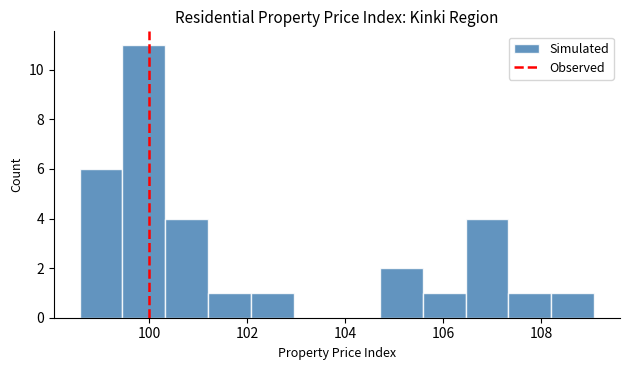

Reading left to right, list every bar in this chart as the range it spans on the x-axis followed by its height. Neither the bar edges nor the heights are printed on the chart, so give them approximately, as read against the axes.

98.6 to 99.4: 6
99.4 to 100.4: 11
100.4 to 101.2: 4
101.2 to 102.0: 1
102.0 to 103.0: 1
103.0 to 103.8: 0
103.8 to 104.8: 0
104.8 to 105.6: 2
105.6 to 106.4: 1
106.4 to 107.4: 4
107.4 to 108.2: 1
108.2 to 109.0: 1